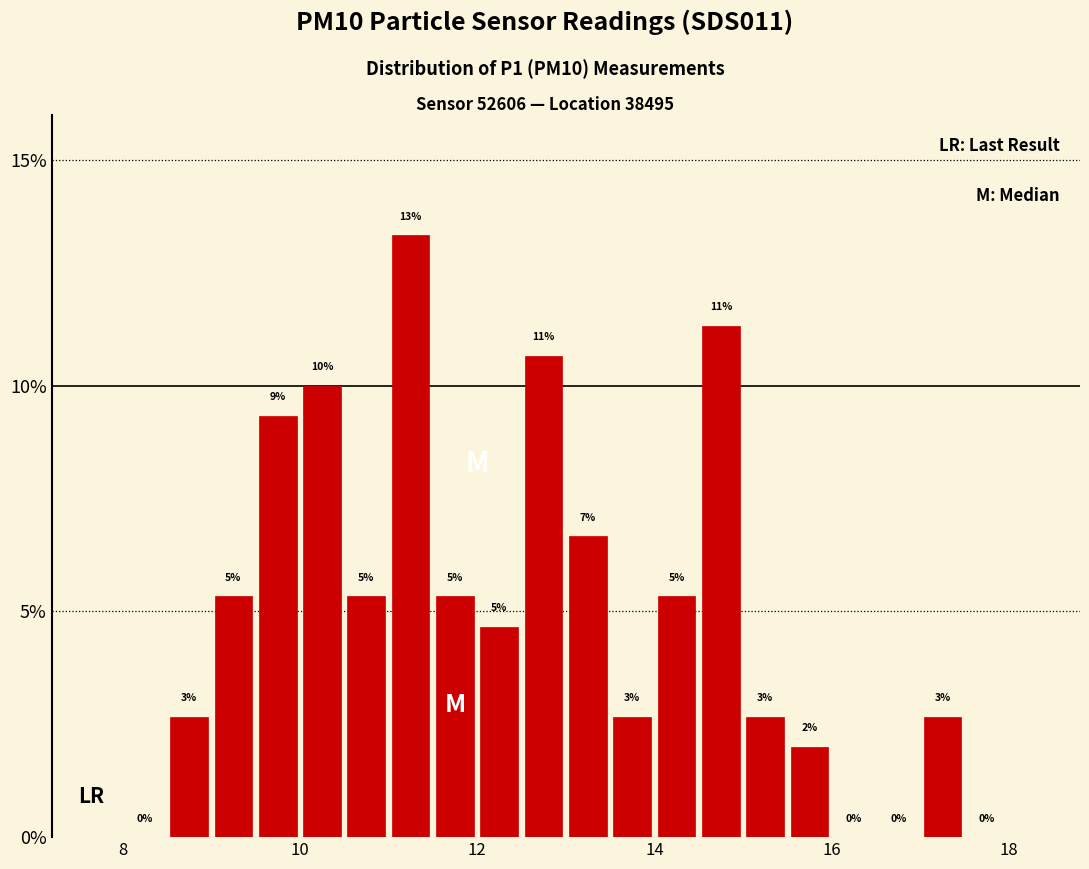

Around what value on the x-axis is the tallest bar? Give the approximate position of its centre, as read against the axis.

11.2